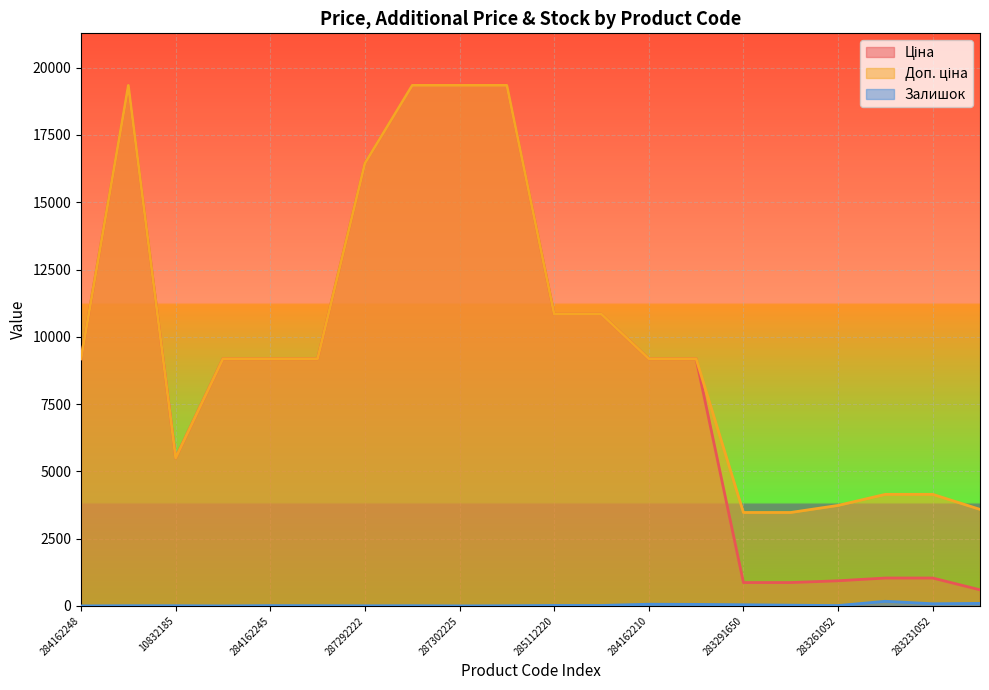

Which series has the largest range (max minus min)?

Ціна